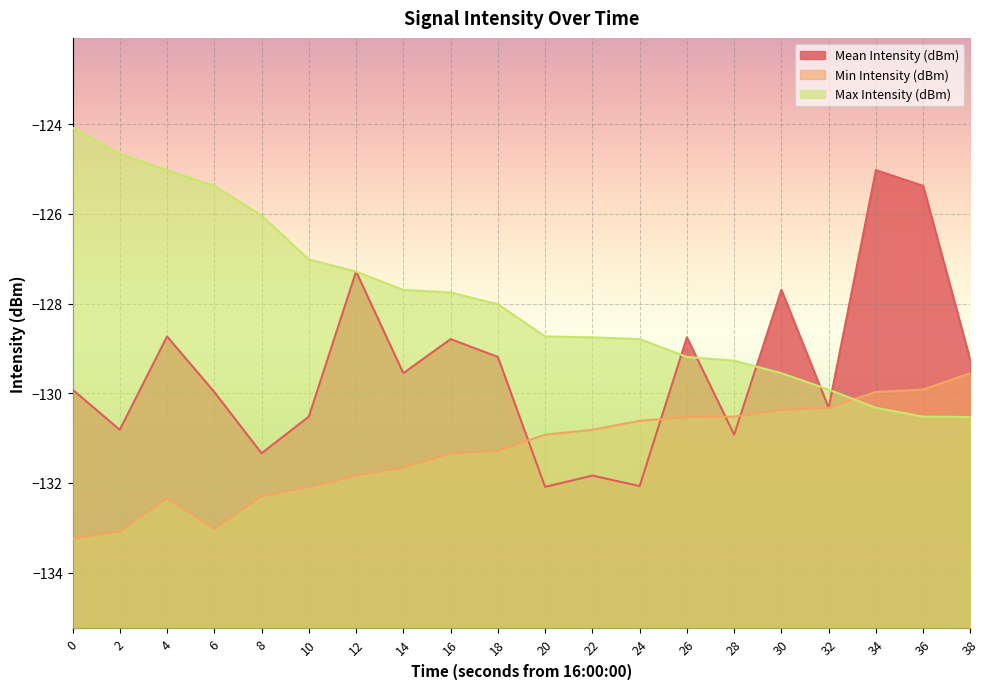

What is the difference between the maximum and minimum values in the Min Intensity (dBm) series?

3.7